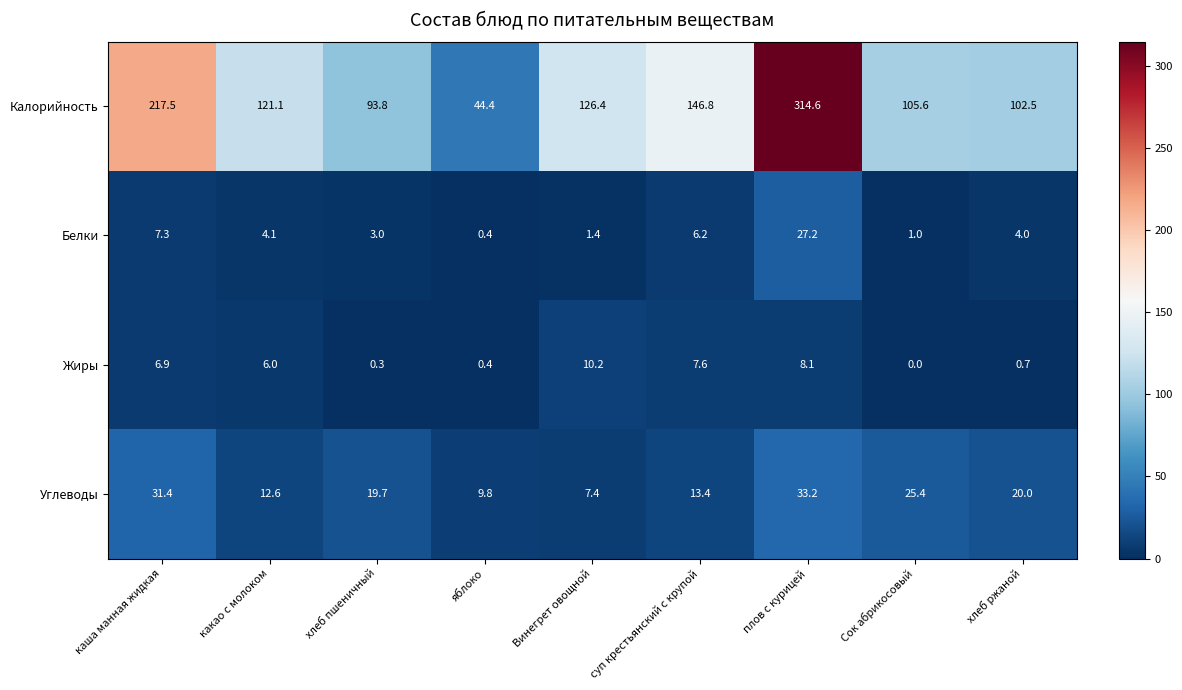

Where is Белки nearest to the value 13?

каша манная жидкая